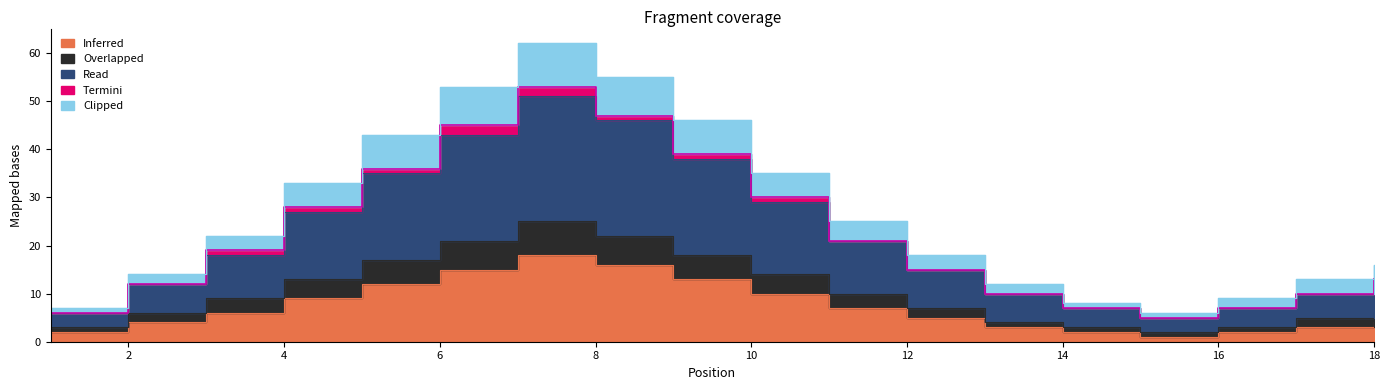

In Read, how many points are higher than both neighbors (excluding endpoints)?

1